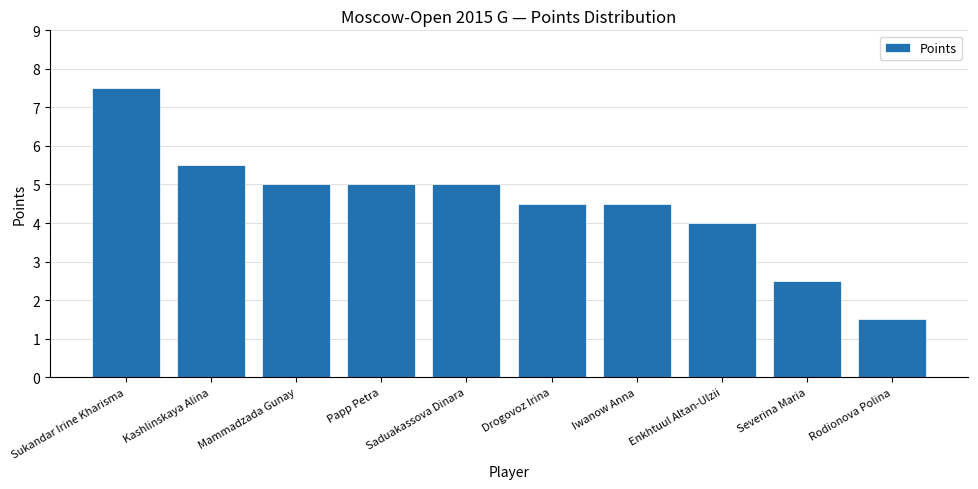

Between Iwanow Anna and Saduakassova Dinara, which is larger?

Saduakassova Dinara